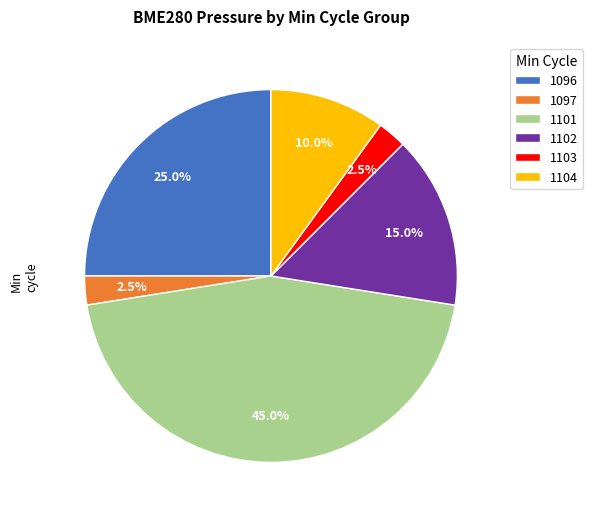

How many segments does this pie chart have?

6